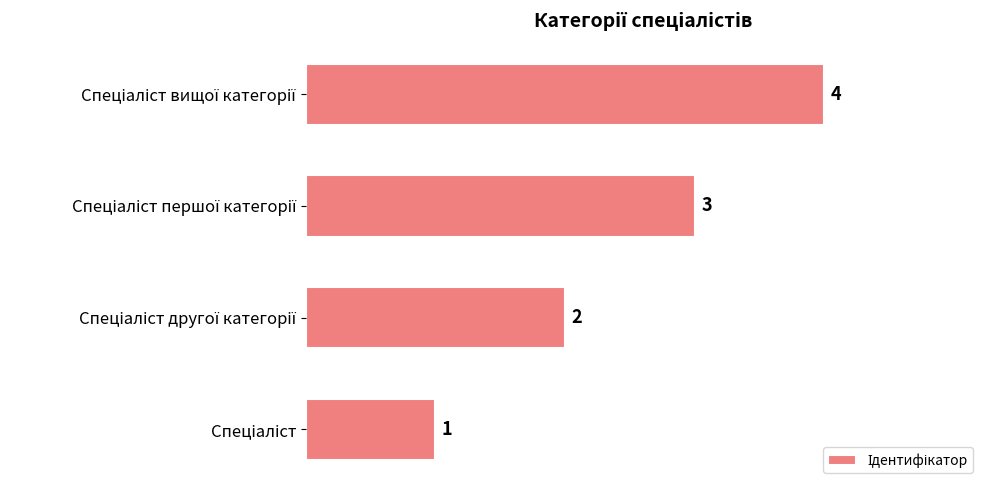

What is the difference between the maximum and minimum values?

3